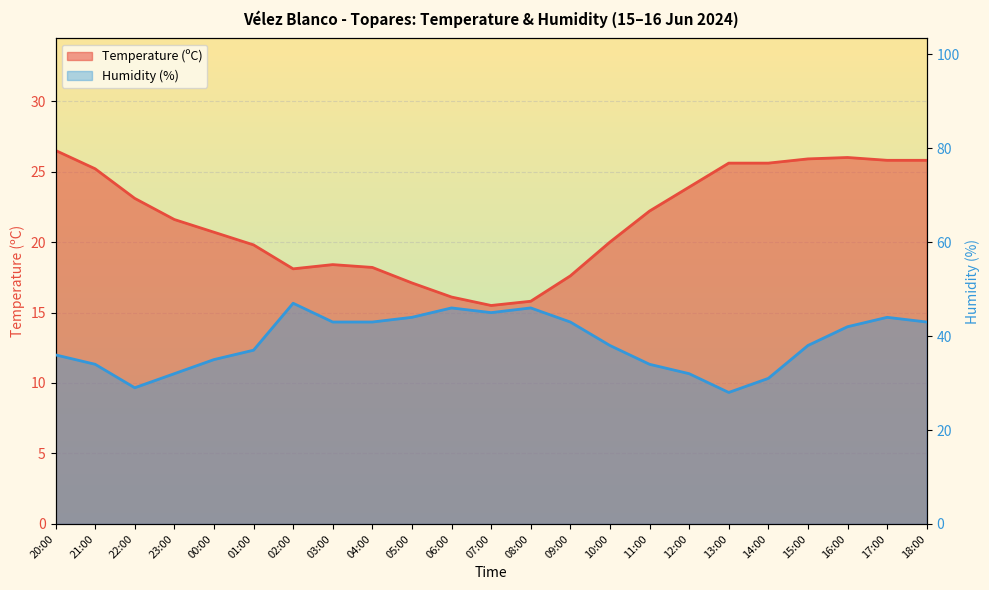

How many interior local valleys does the Temperature (ºC) series have?

2